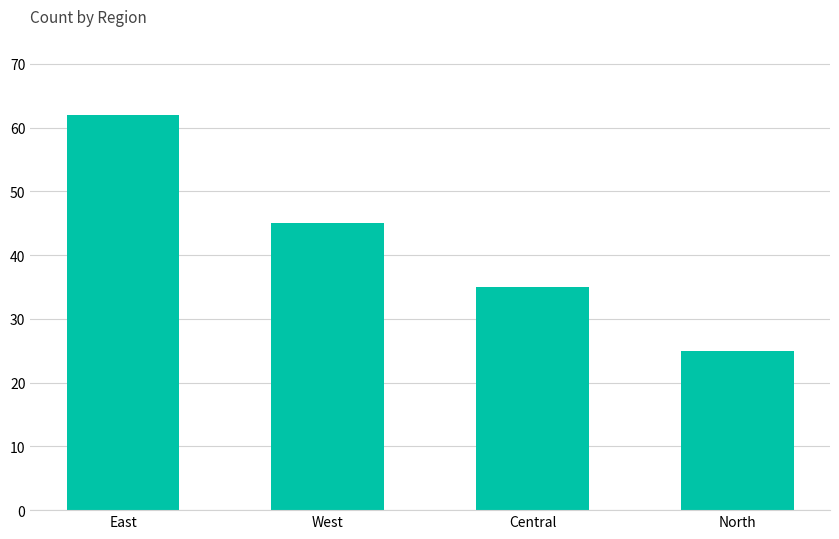

What is the difference between the maximum and minimum values?

37